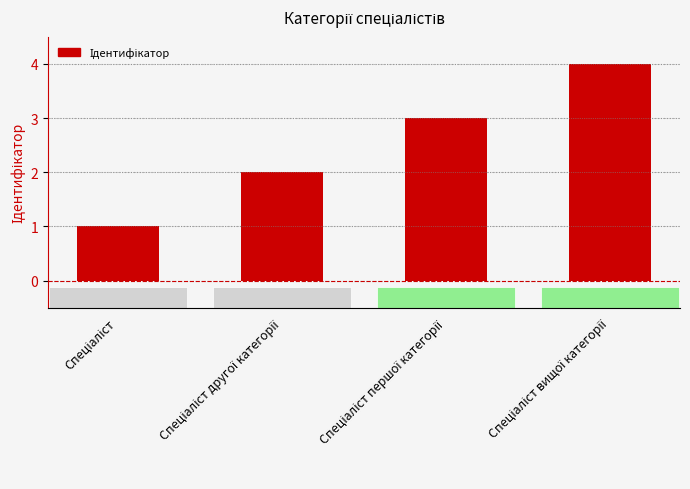

What is the sum of all values?

10